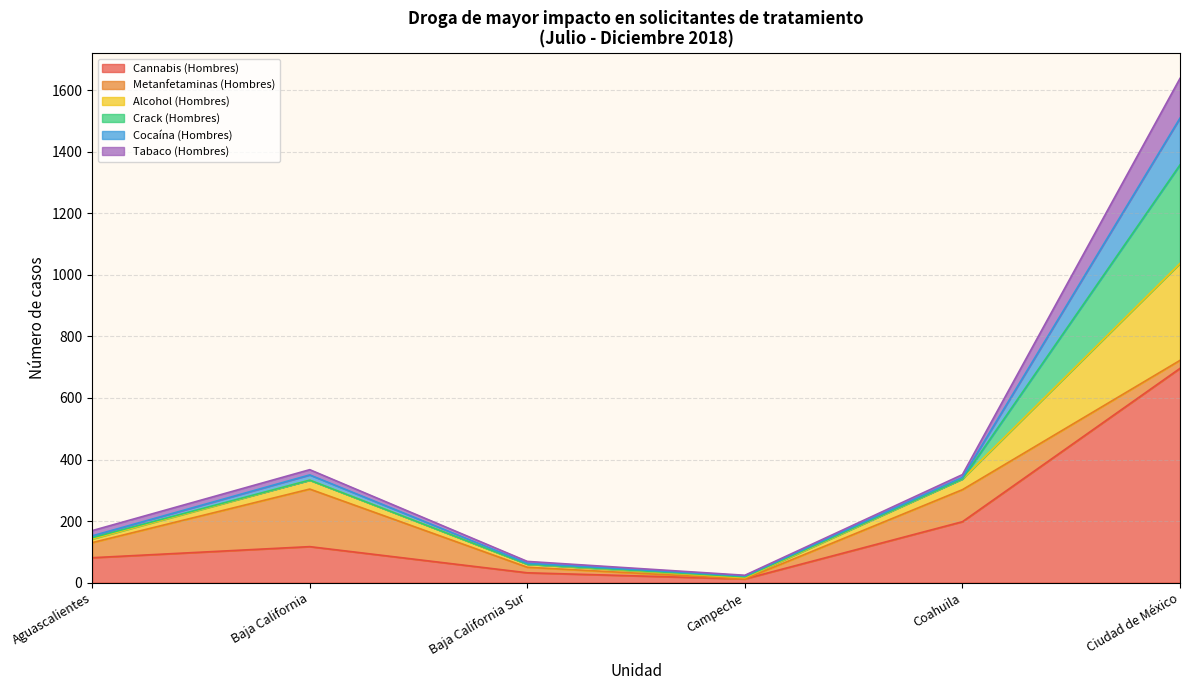

Does the chart have visible grid lines?

Yes